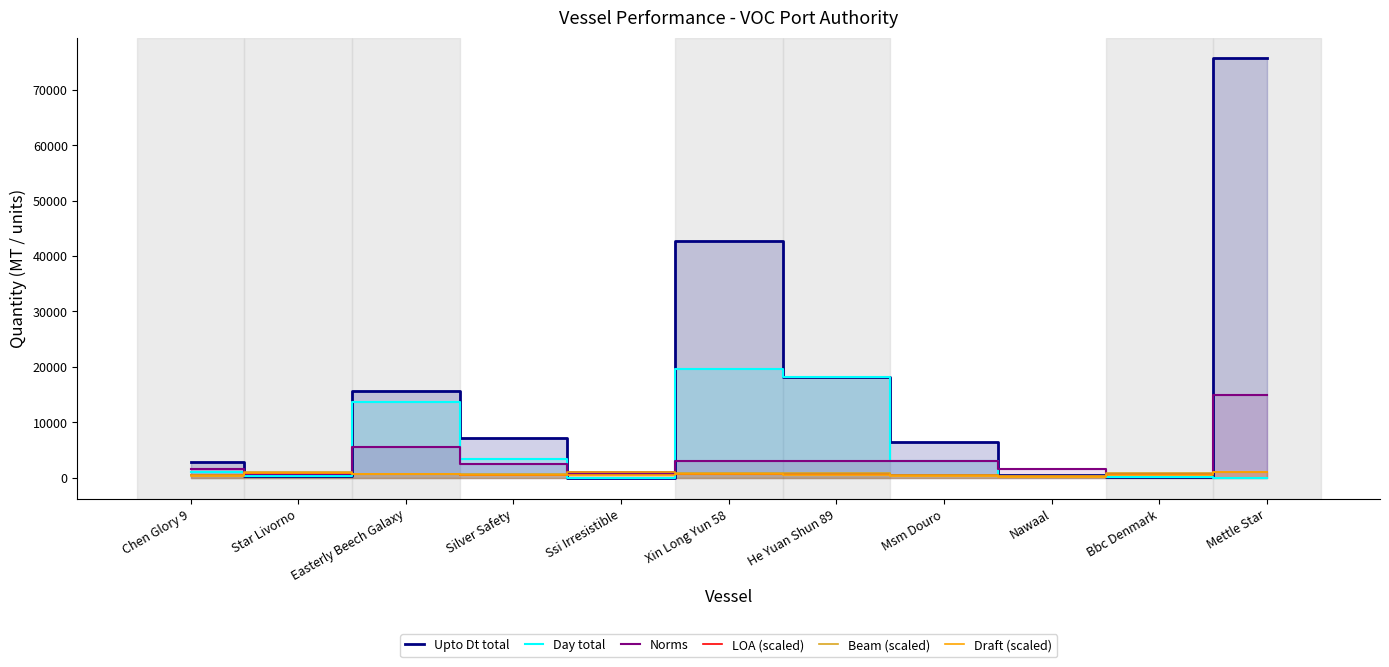

Where does the Upto Dt total series first go above 6417?

Easterly Beech Galaxy